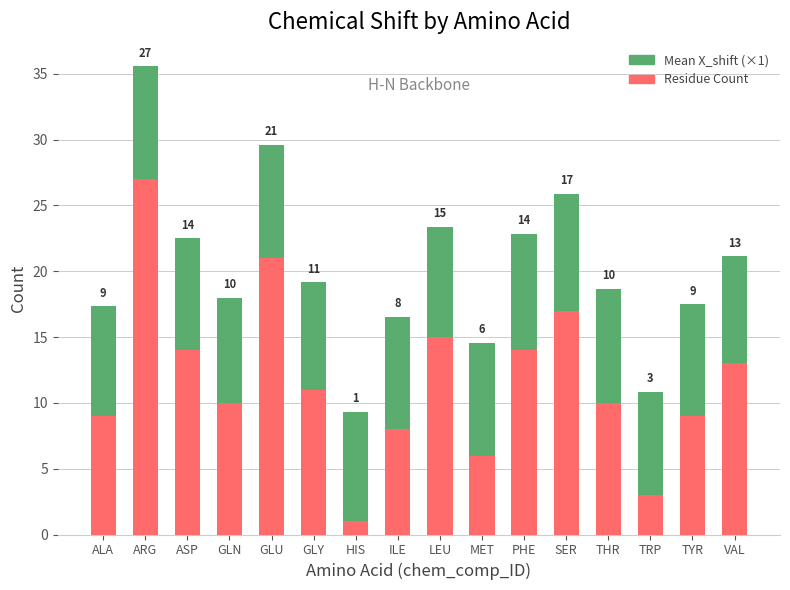

Where does the Residue Count series first go above 11?

ARG